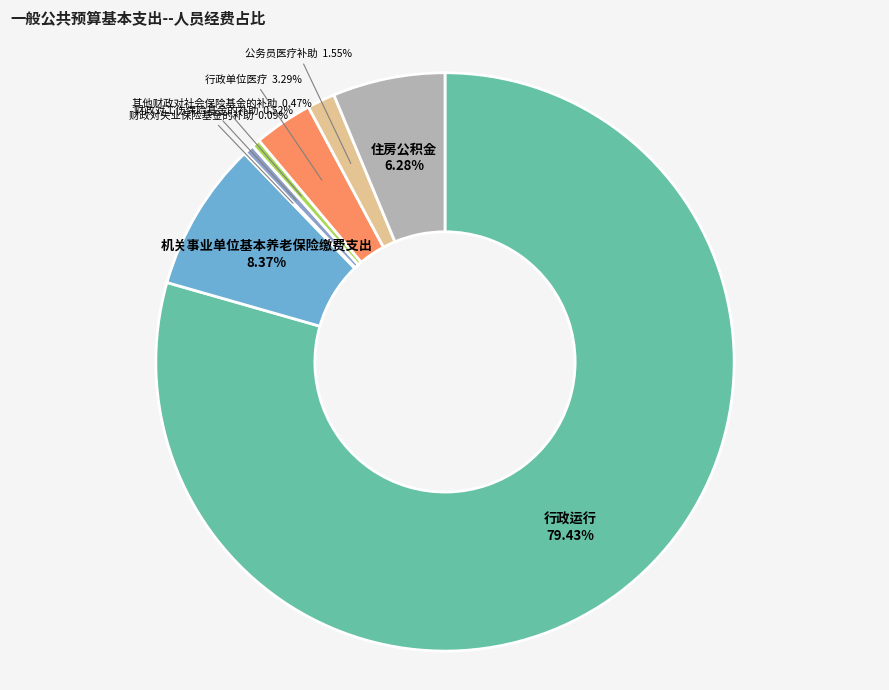

Is it true that 住房公积金 is 6% of the pie?

True